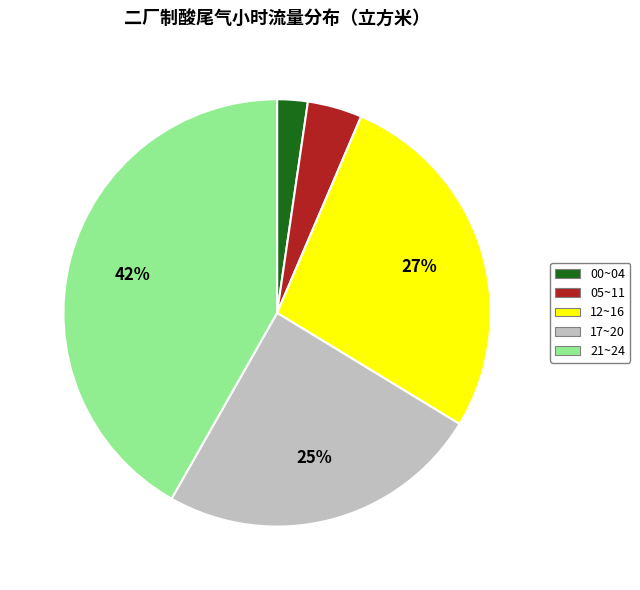

To the nearest percent, what is the average slice percentage?

20%